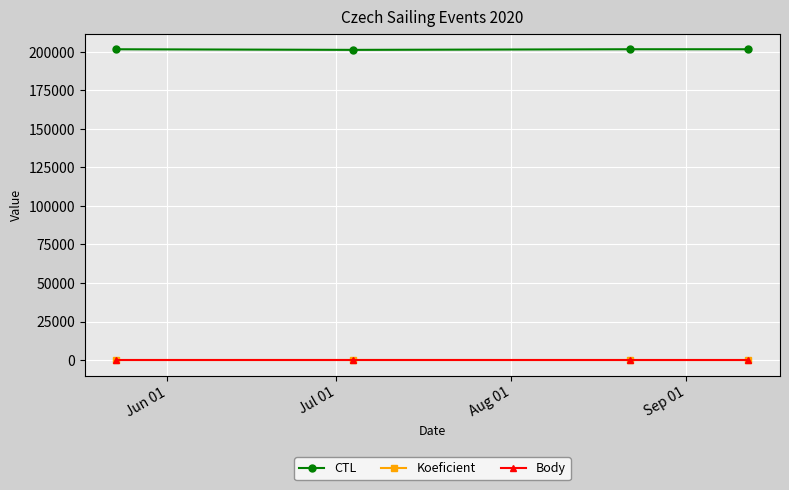

What is the sum of all Body values?

33